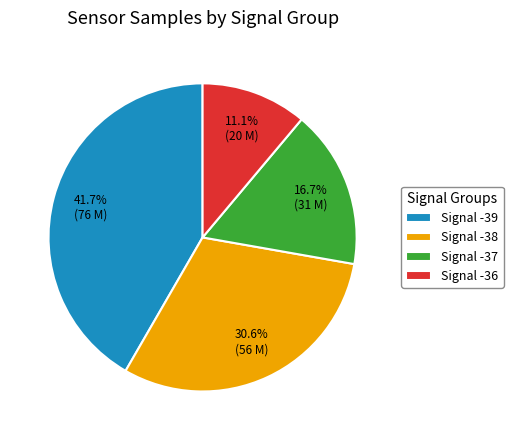

Is the sum of Signal -39 and Signal -37 greater than half?

Yes